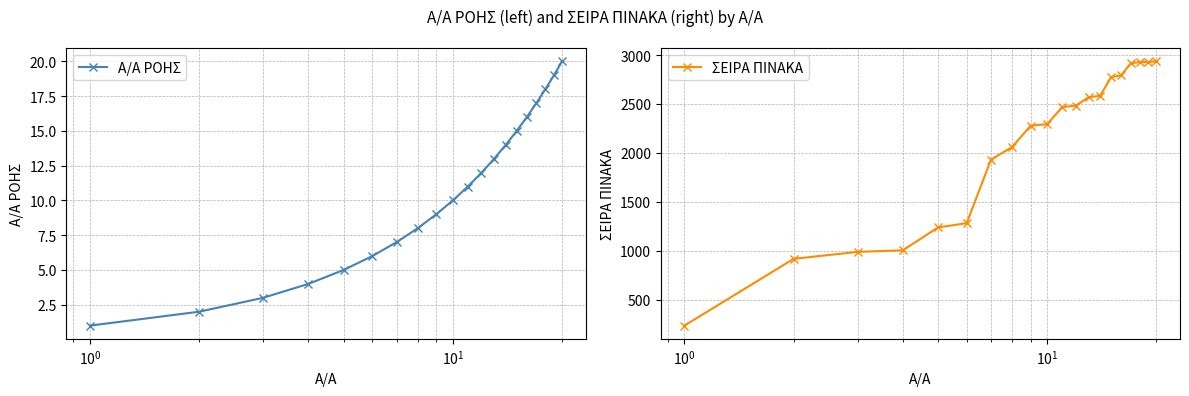

True or false: Α/Α ΡΟΗΣ and ΣΕΙΡΑ ΠΙΝΑΚΑ cross at least once.

False